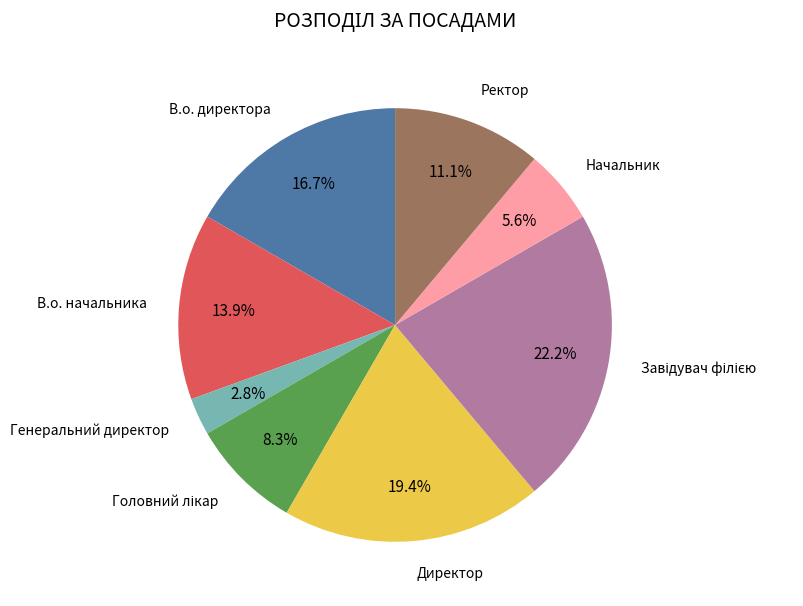

Is there a majority slice in this chart?

No